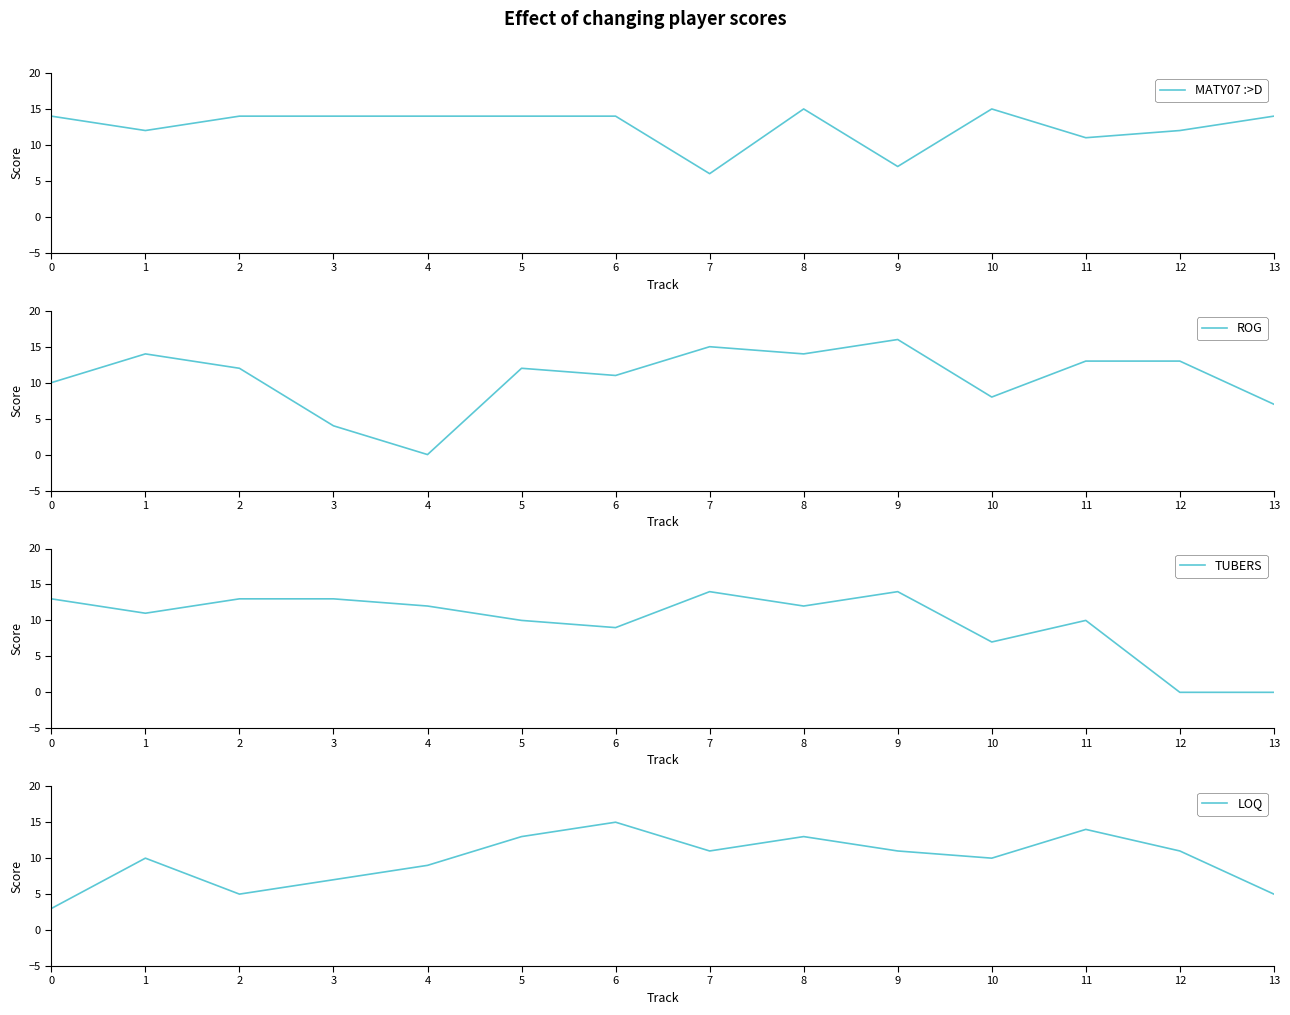

At which category is the sum across all series the highest?

8